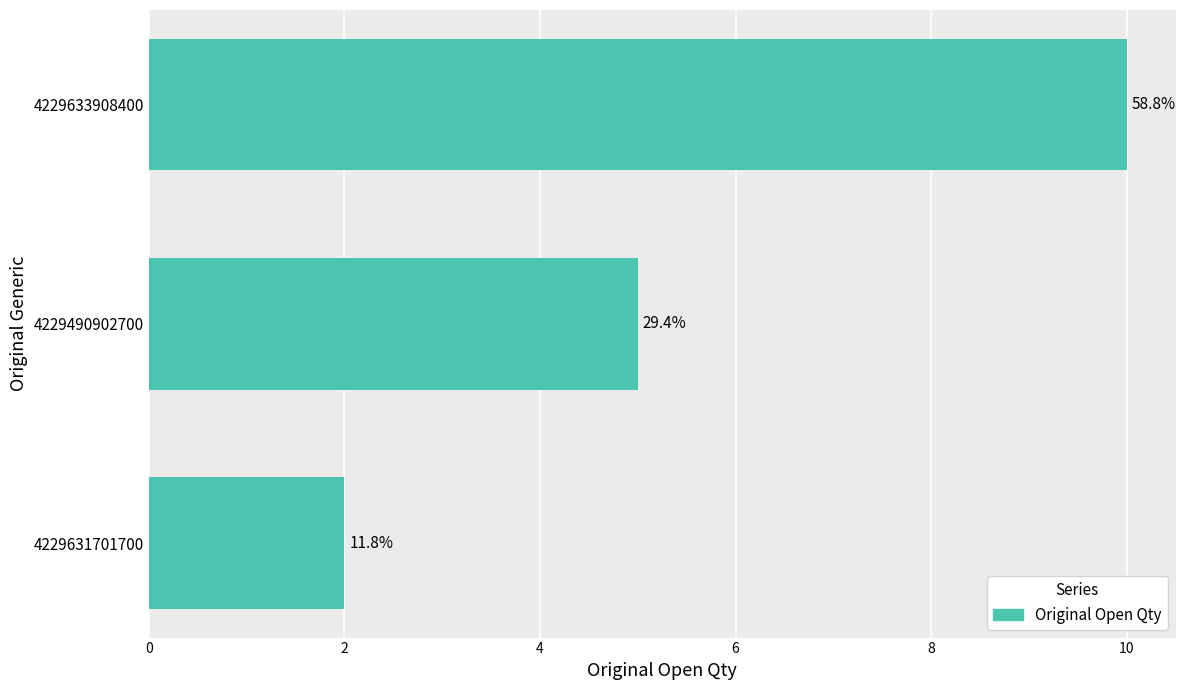

Are the bars horizontal?

Yes